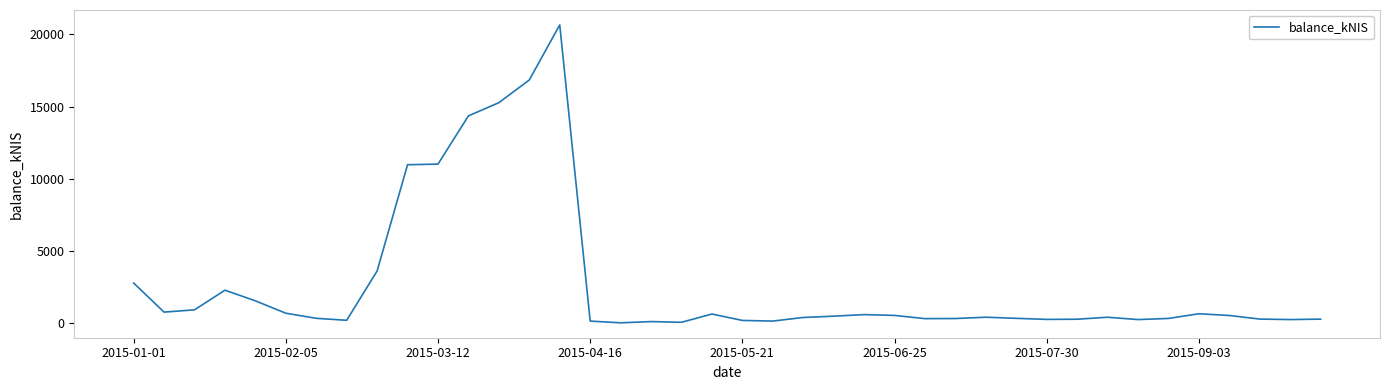

What is the difference between the maximum and minimum values?

20661.8